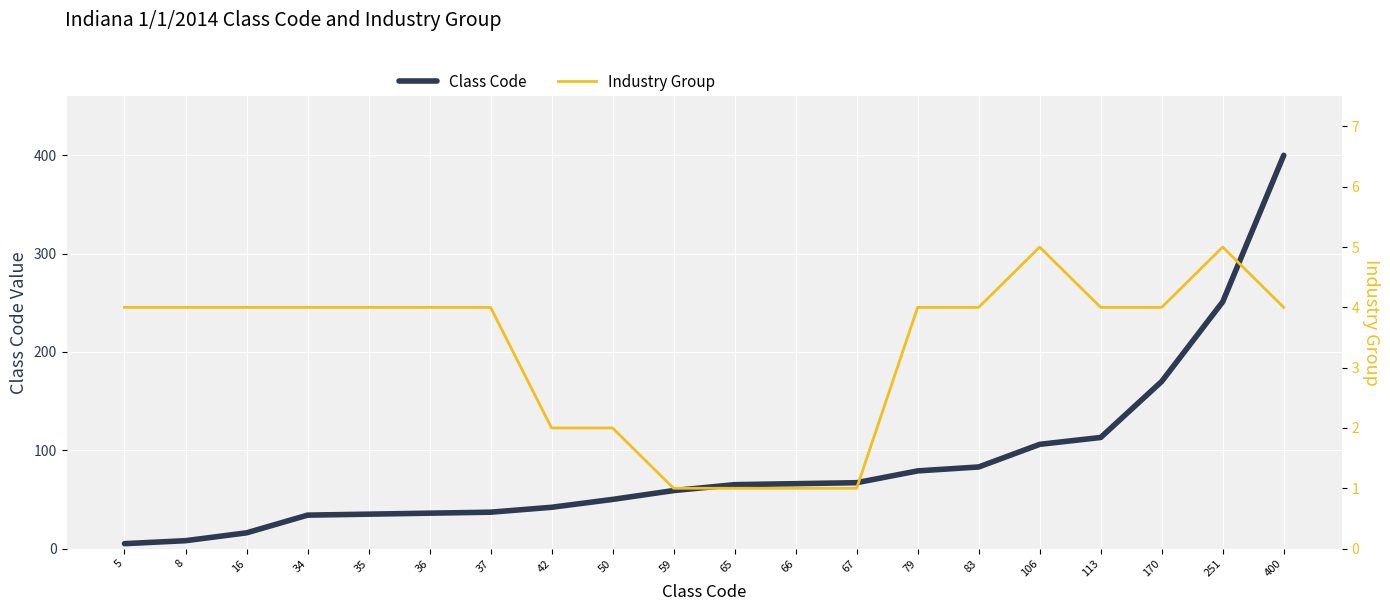

List the series in order of their peak value, highest first.

Class Code, Industry Group